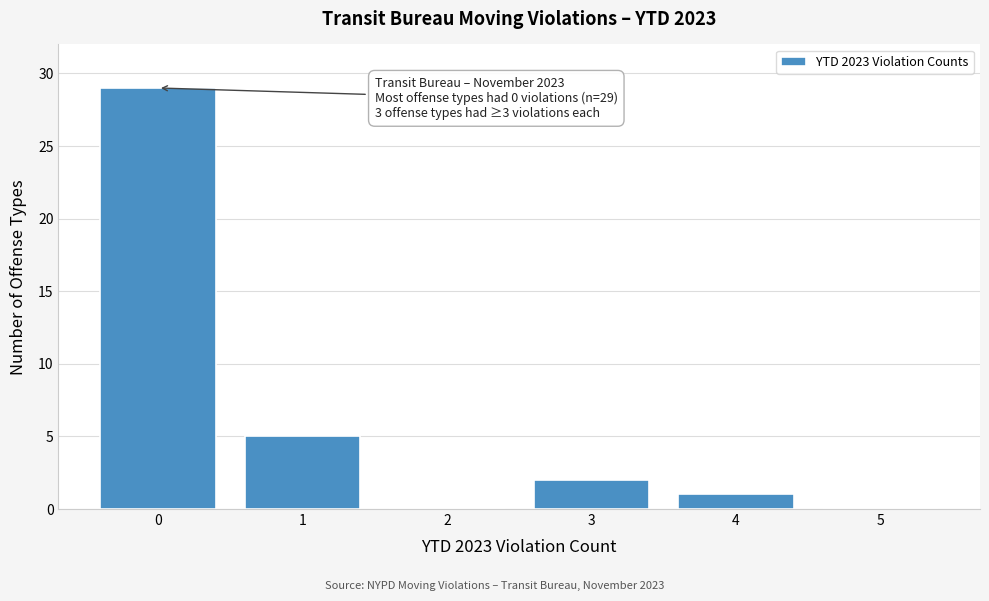

Which range on the x-axis has the tallest bar?

-0.5 to 0.5